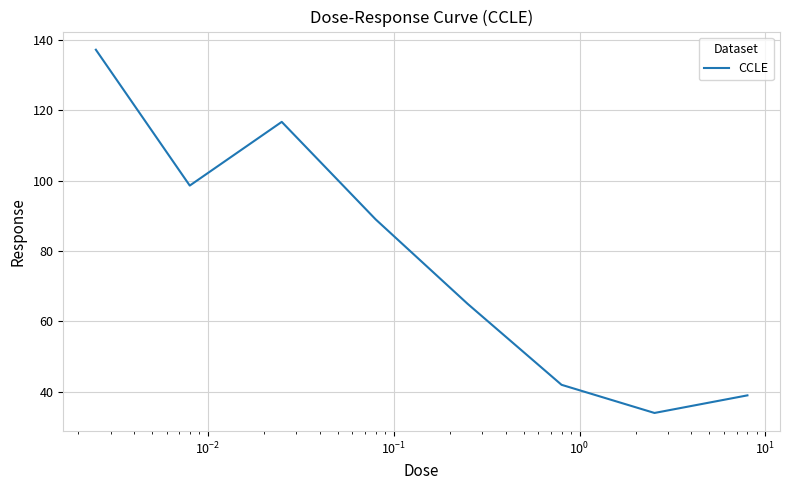

What is the smallest value displayed?

34.0